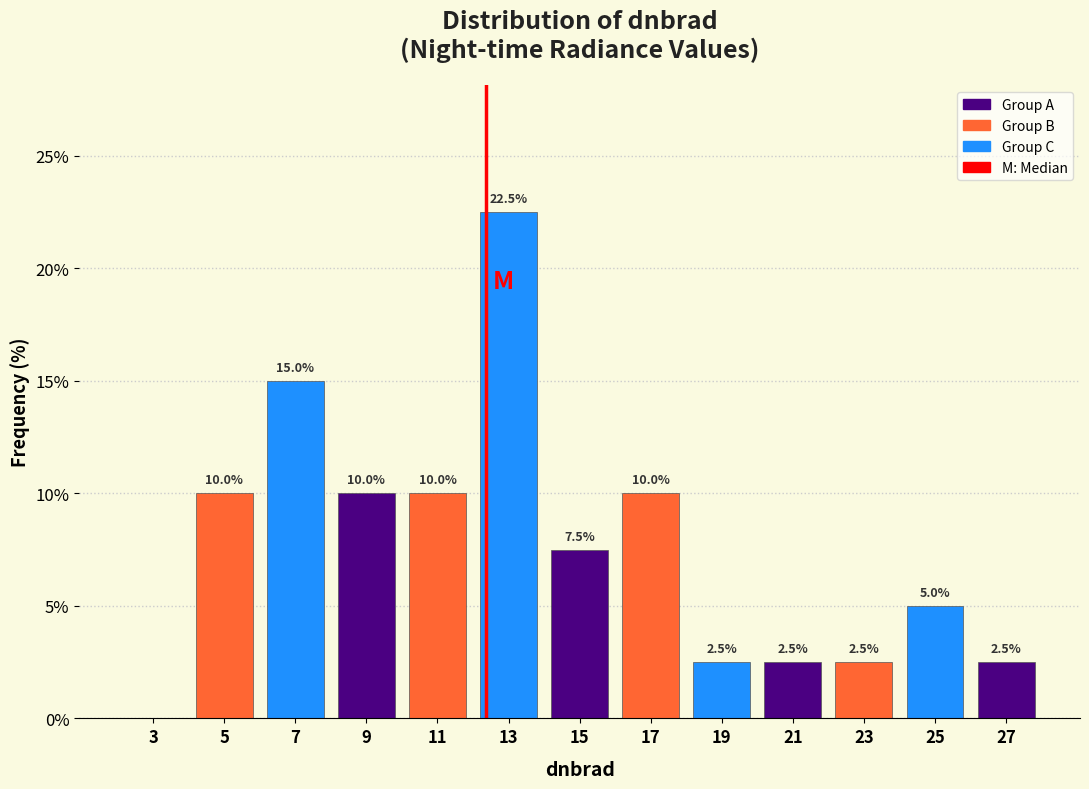

Which range on the x-axis has the tallest bar?

12 to 14